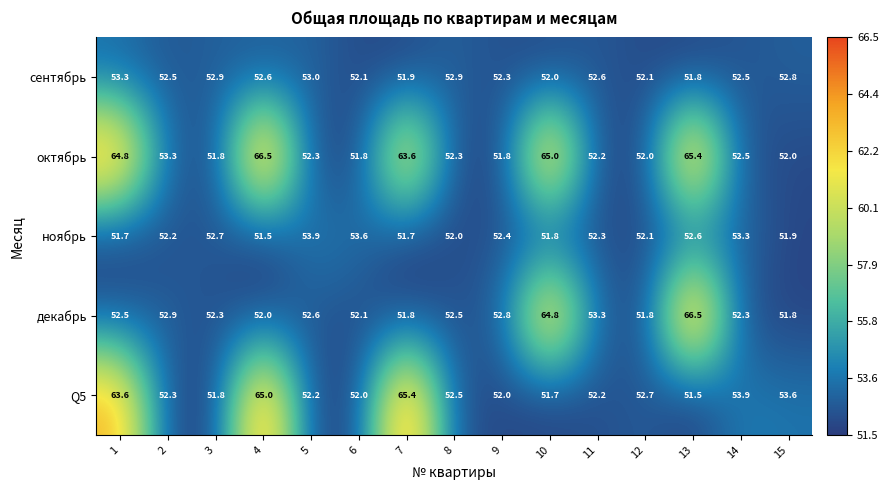

Read the октябрь value at 8.

52.3